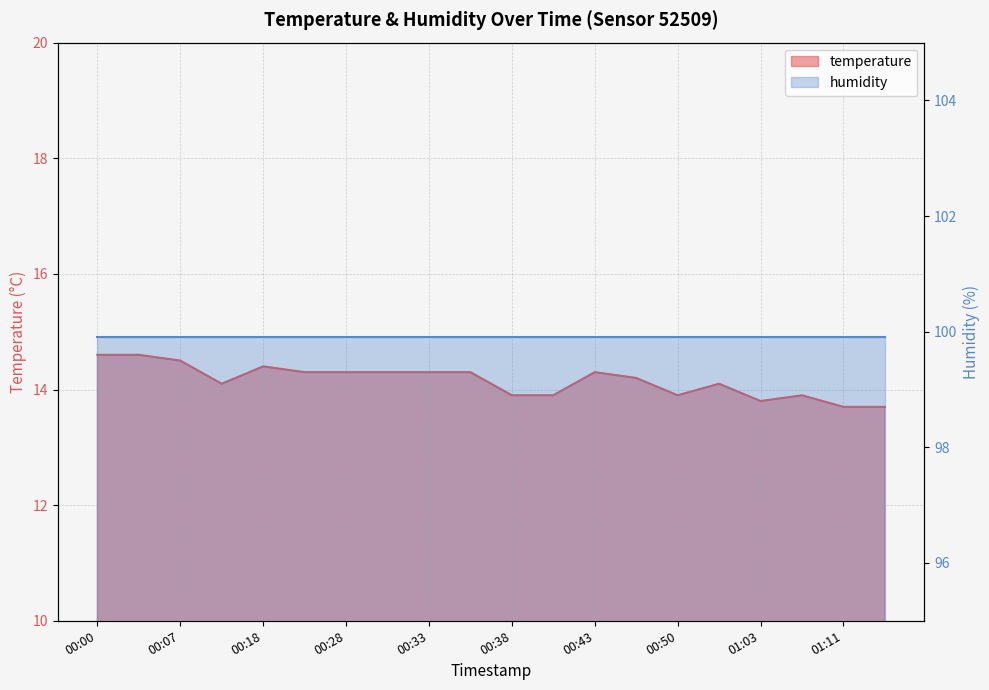

Does the chart display data point markers on the line(s)?

No